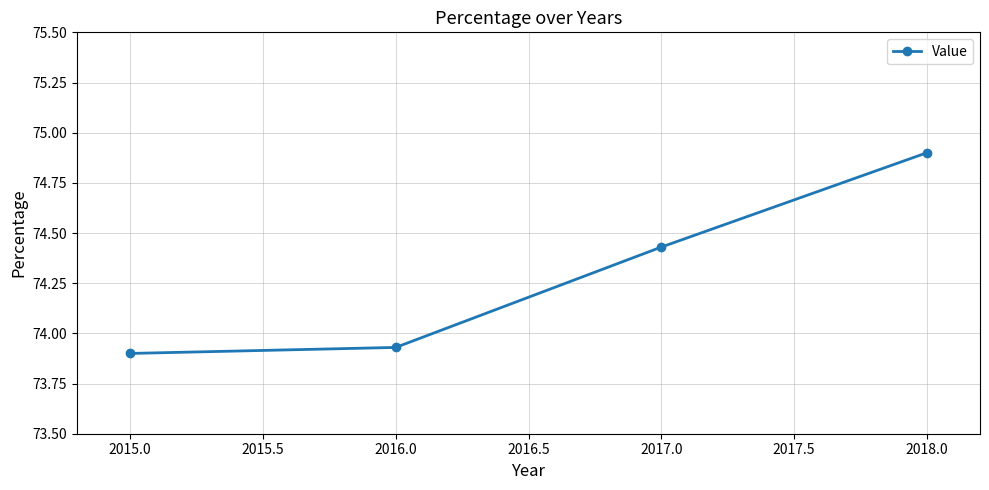

Approximately how many times larger is the value at 2017.0 compared to 2016.0?

1.0